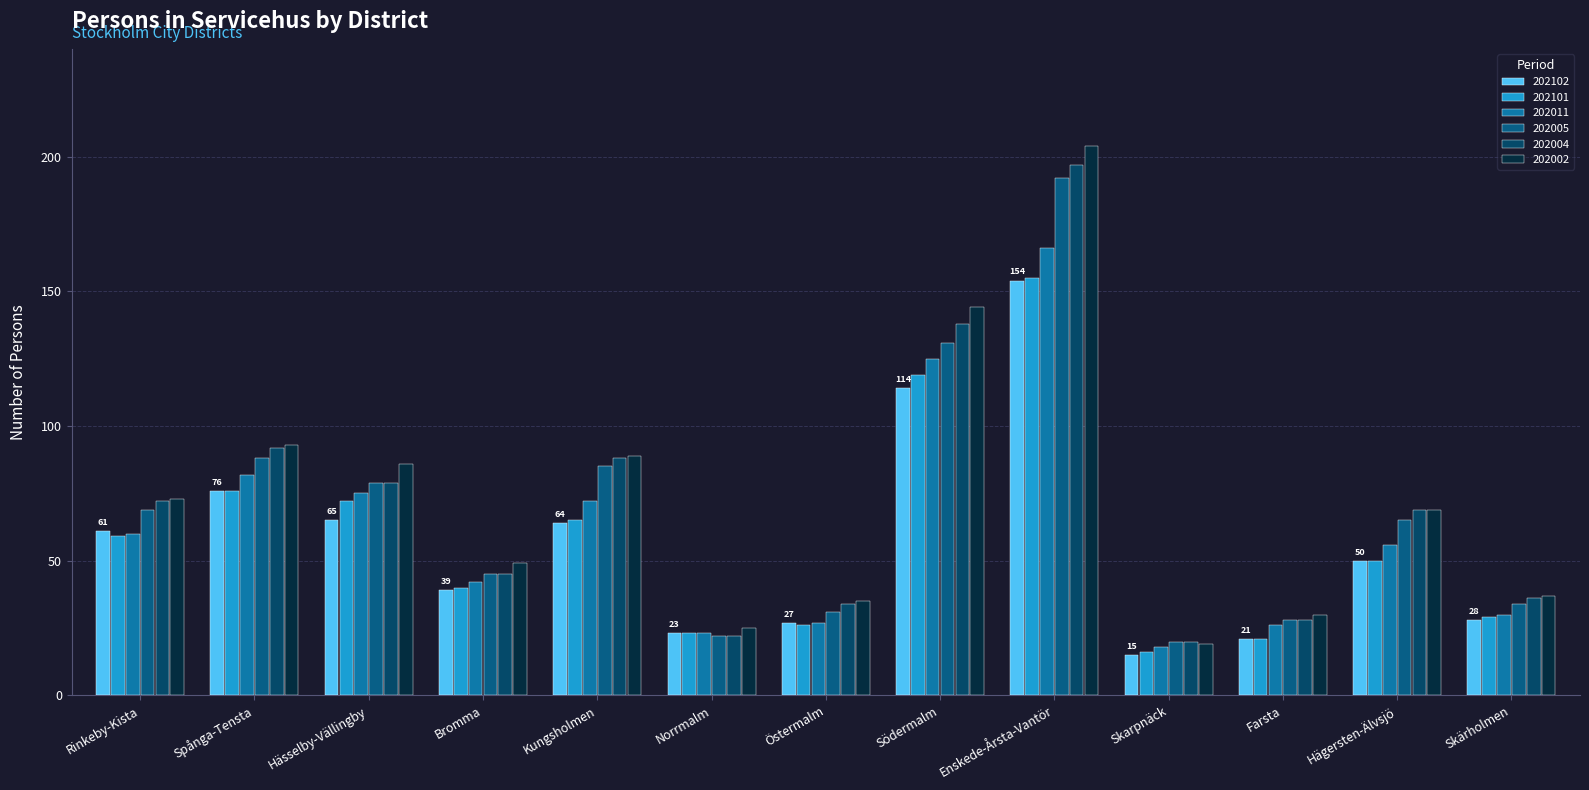

What is the average value of the 202102 series?

57